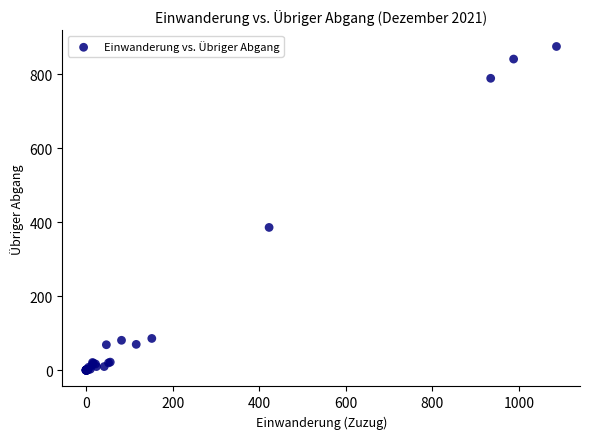

What Y value in the scatter plot is closest to 437?

386